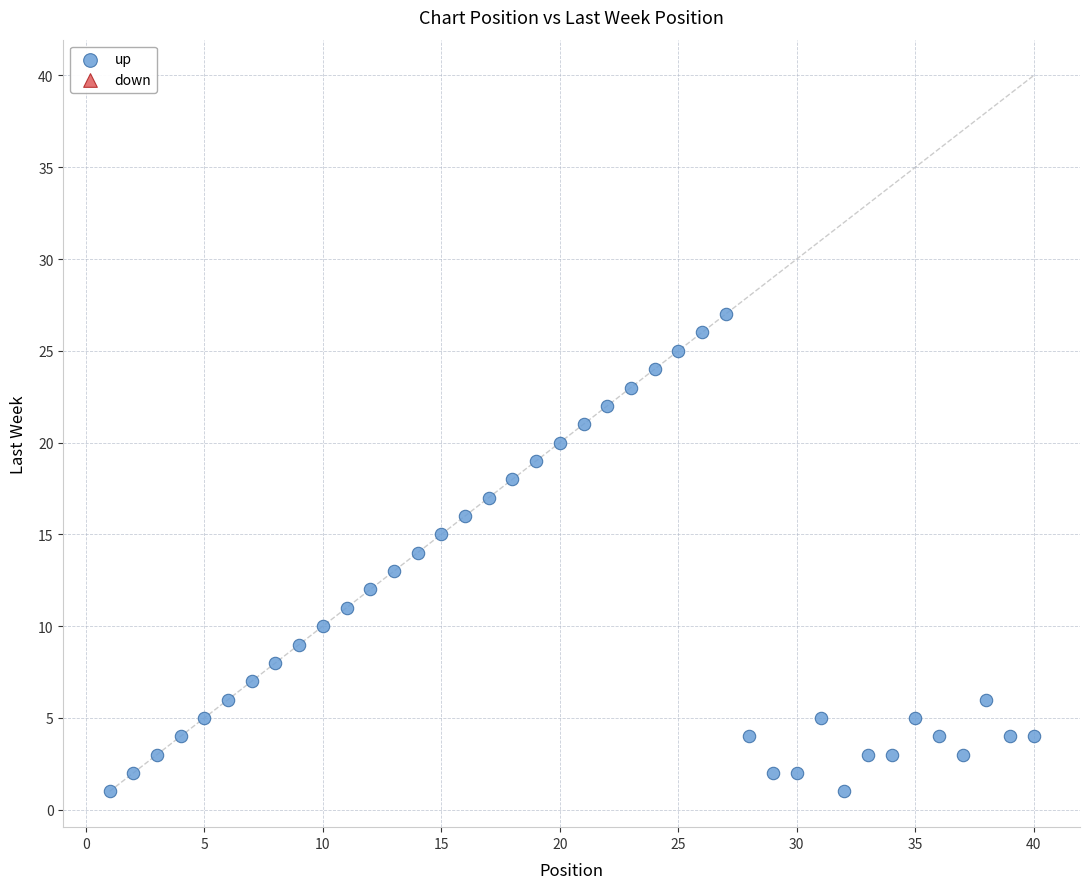

What is the range of Y values (max minus min)?

26